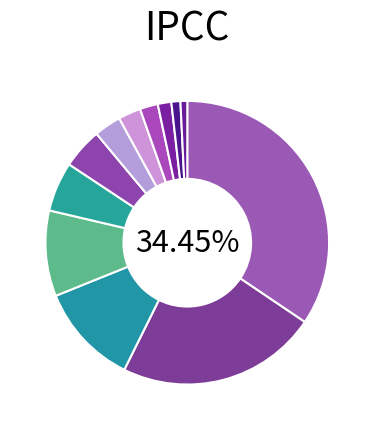

Count the number of slices in the pie.

12